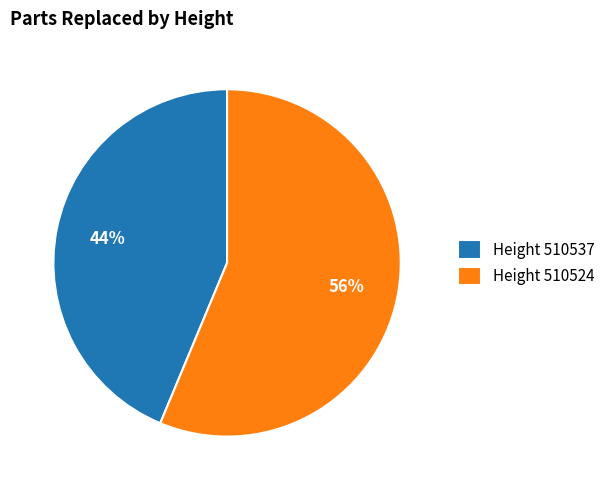

What is the largest slice in the pie chart?

Height 510524